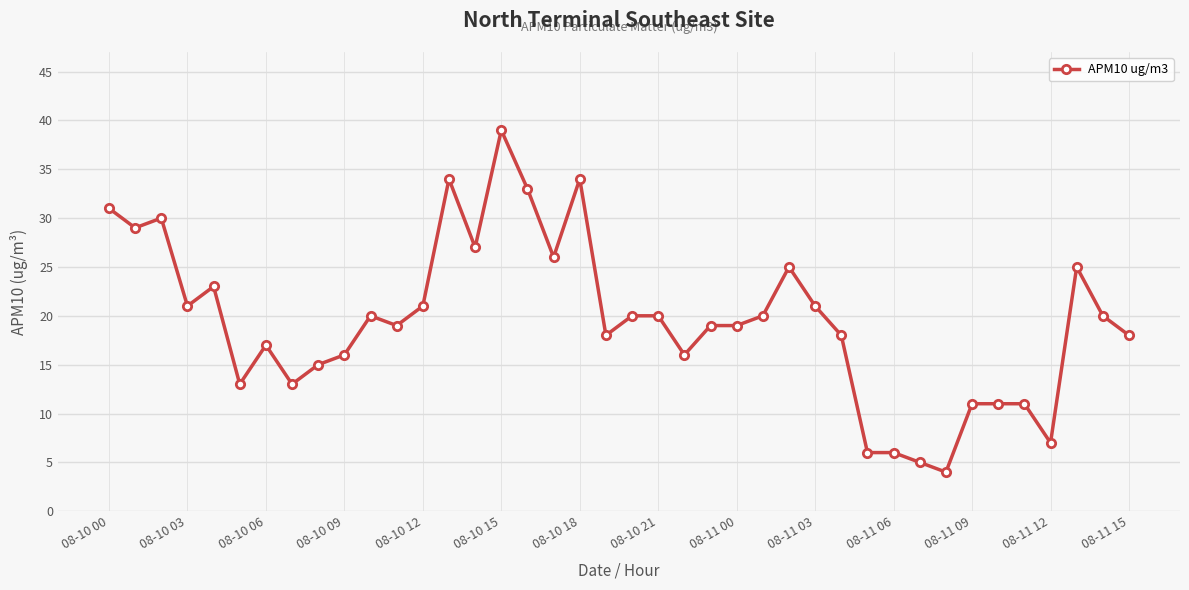

What is the average value?

20